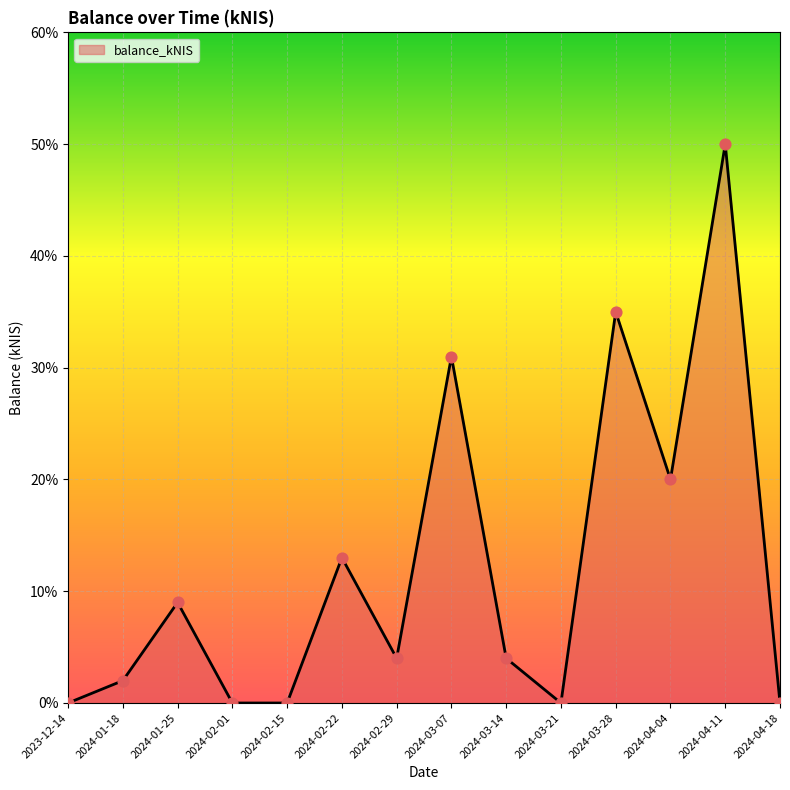

Between 2024-01-25 and 2023-12-14, which is larger?

2024-01-25